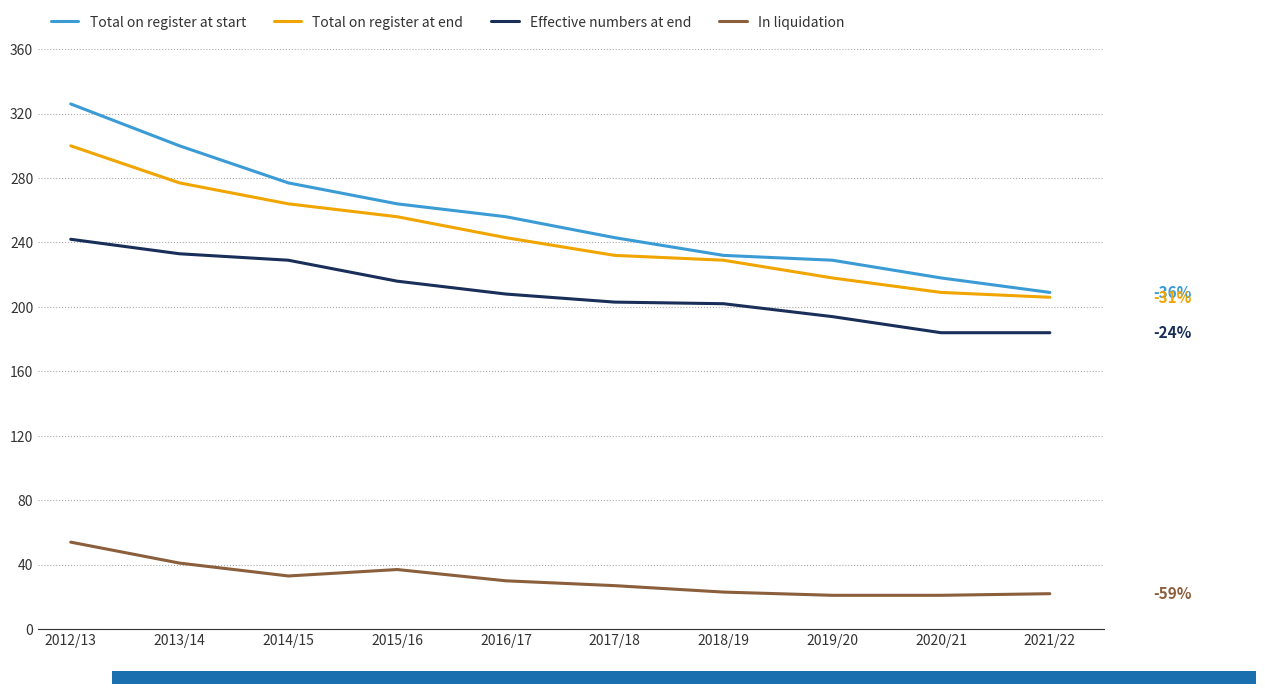

What is the approximate value of Total on register at start at 2019/20?

229